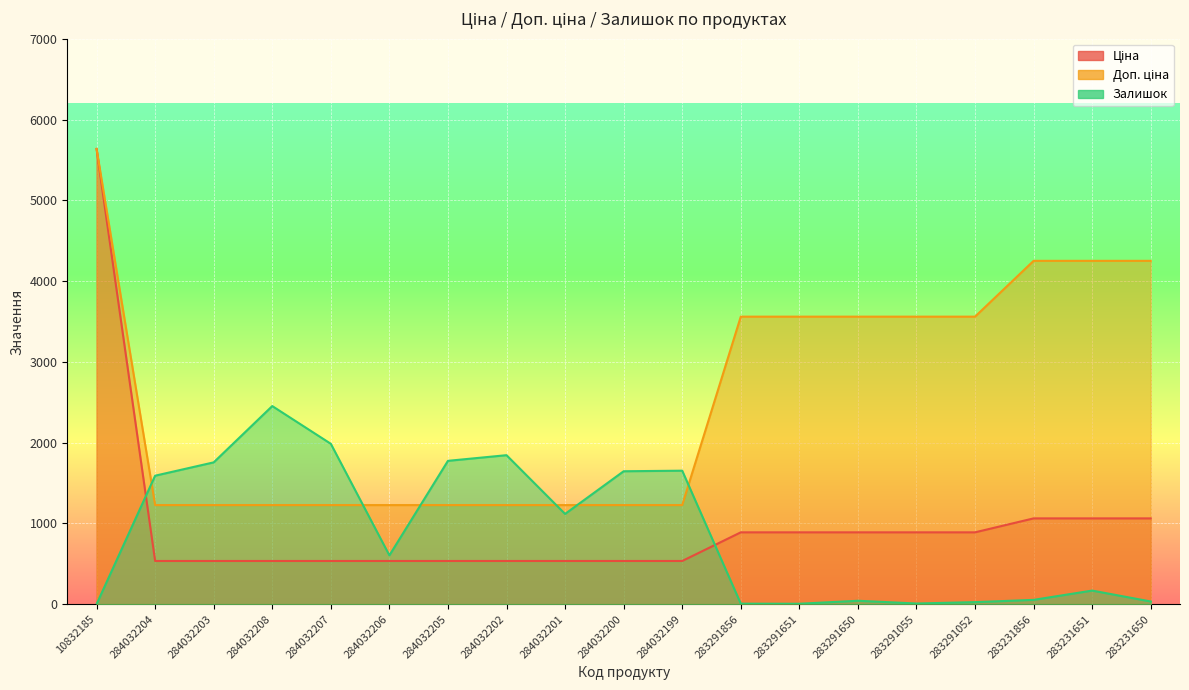

After their last crossing, which series has the higher values: Залишок or Доп. ціна?

Доп. ціна